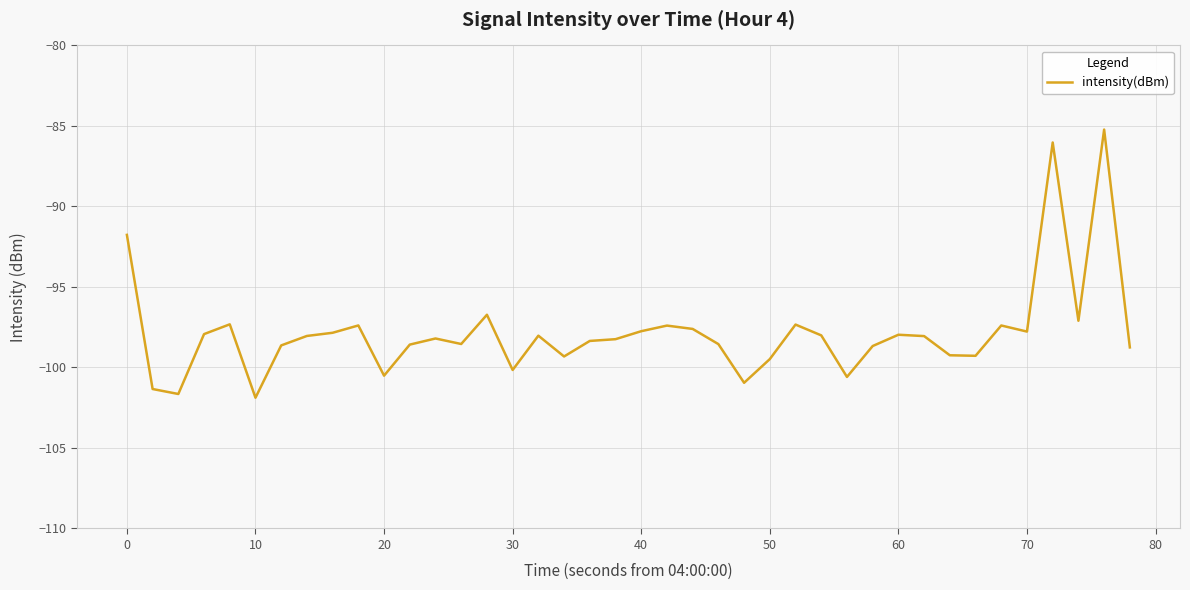

How many series are shown in this chart?

1